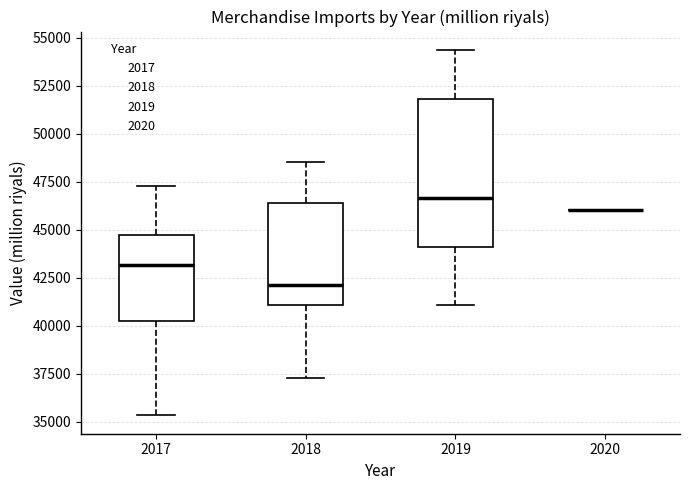

Which box is the tallest, from its lower edge to its upper edge?

2019